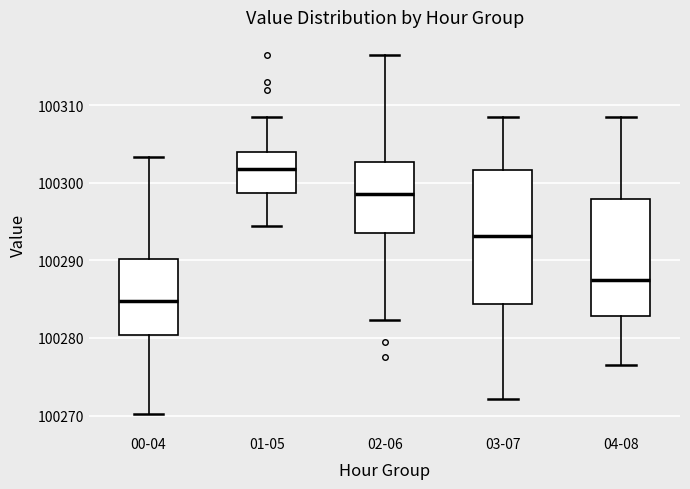

Where does the lower whisker of the box for 04-08 end on the y-axis? The values are not printed on the chart, so give them approximately, as read against the axis.

100277